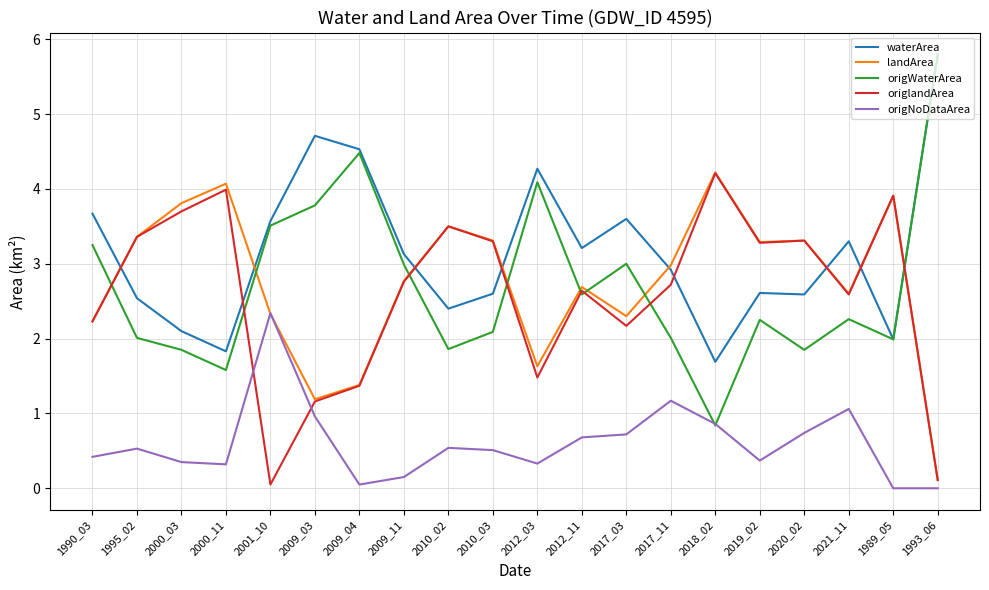

True or false: waterArea and origNoDataArea intersect in this chart.

False